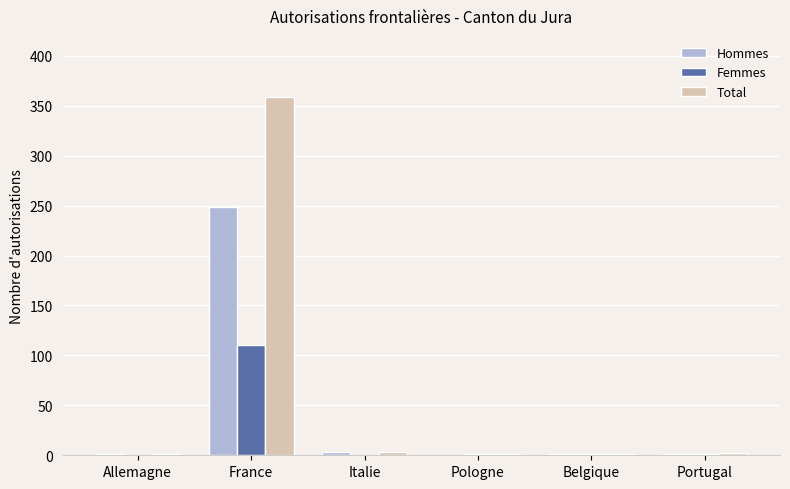

The Hommes series shows 3 at Italie. True or false?

True